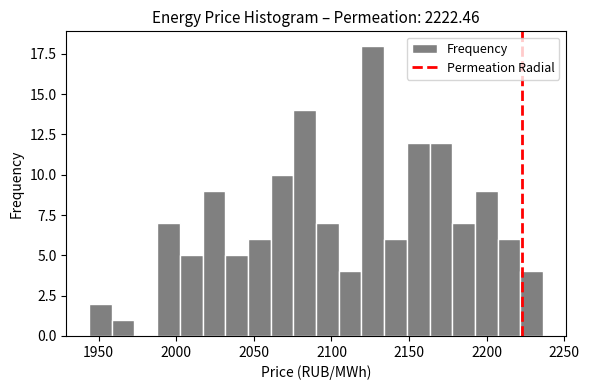

Around what value on the x-axis is the tallest bar? Give the approximate position of its centre, as read against the axis.

2125